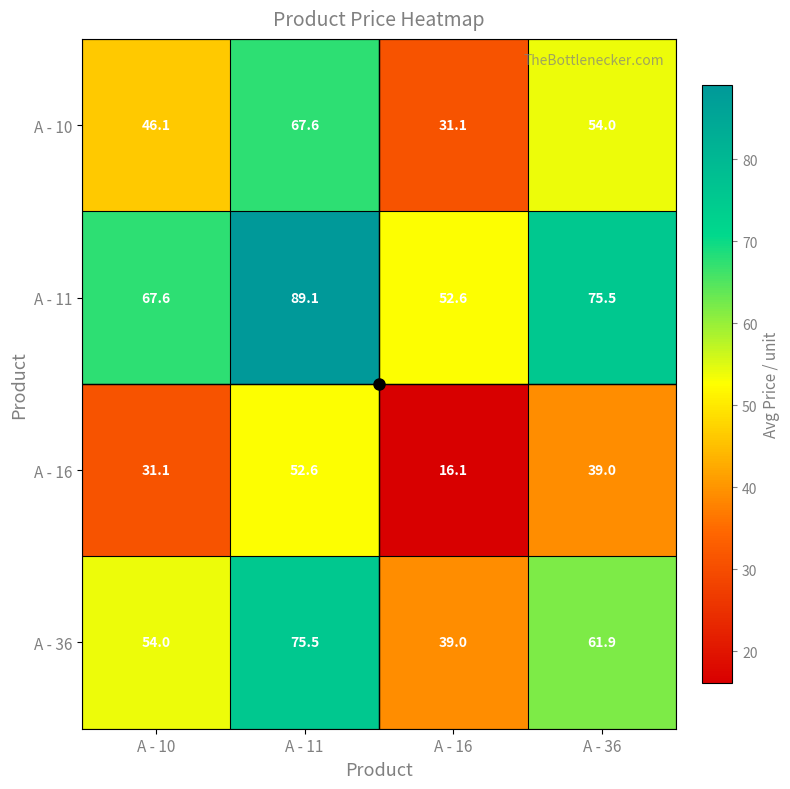

List the labels in order of A - 36 value, largest first.

A - 11, A - 36, A - 10, A - 16